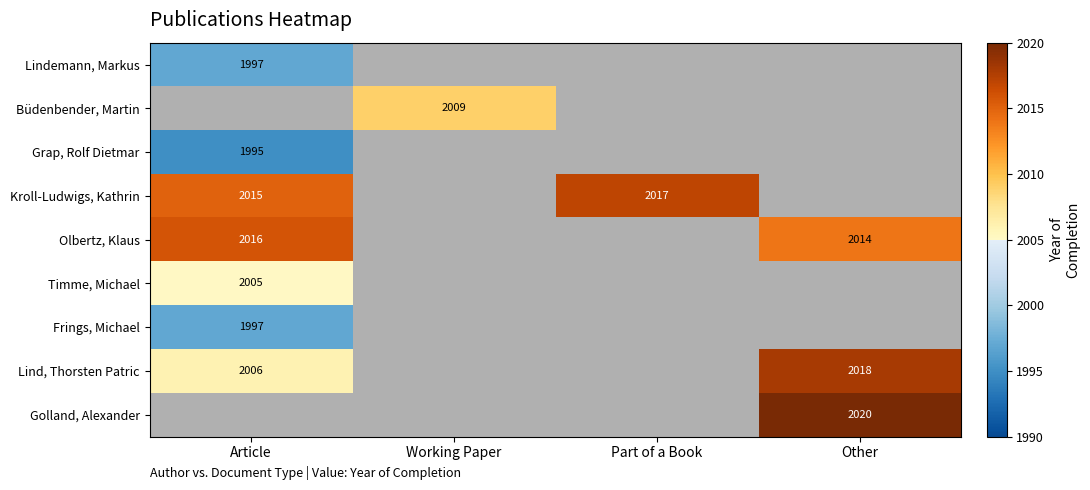

How many data points does each series have?

4